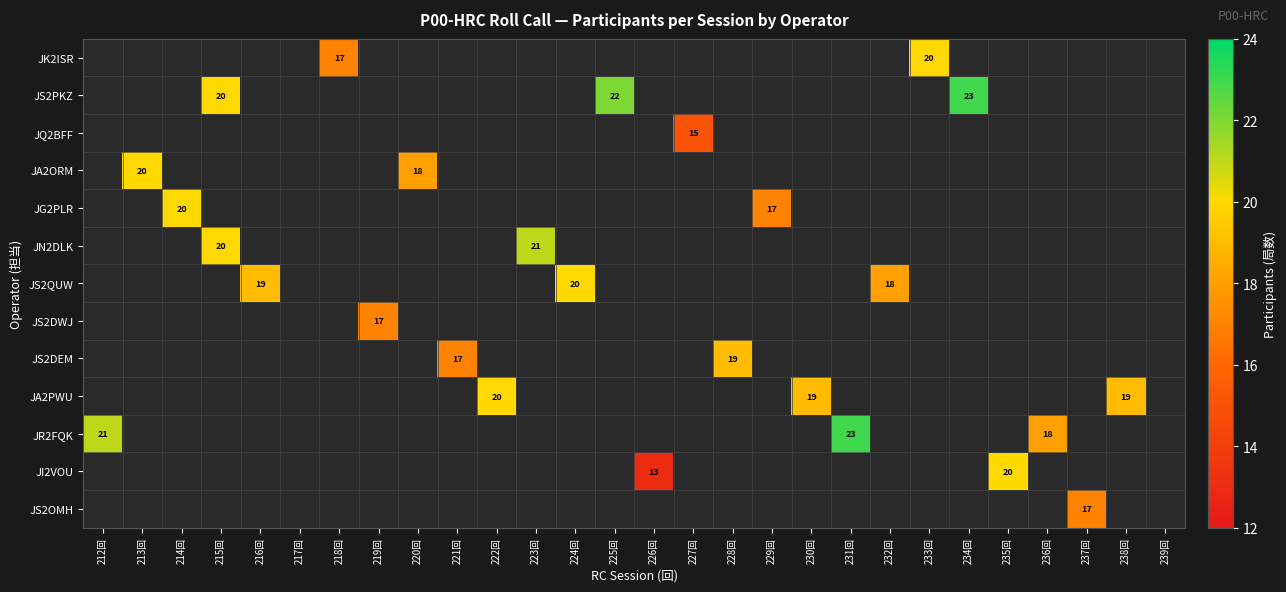

How many values in JS2DEM are above zero?

2